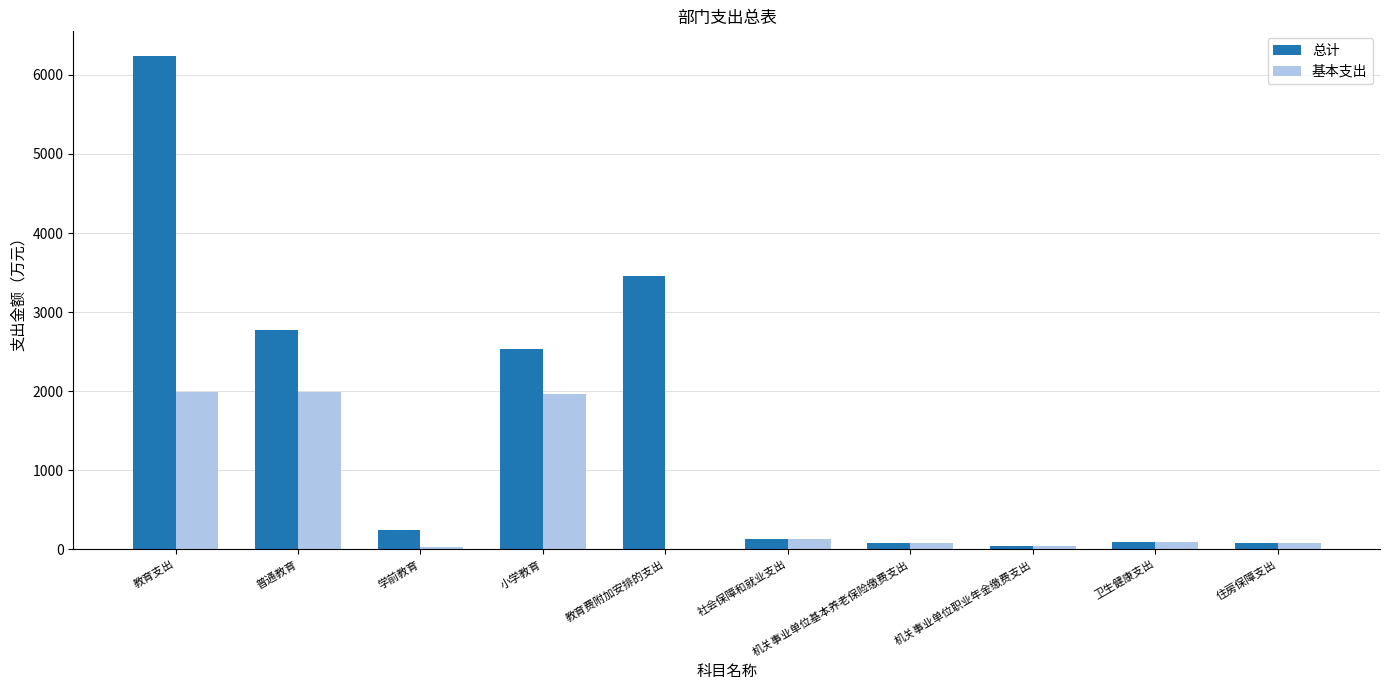

Does the chart contain stacked bars?

No